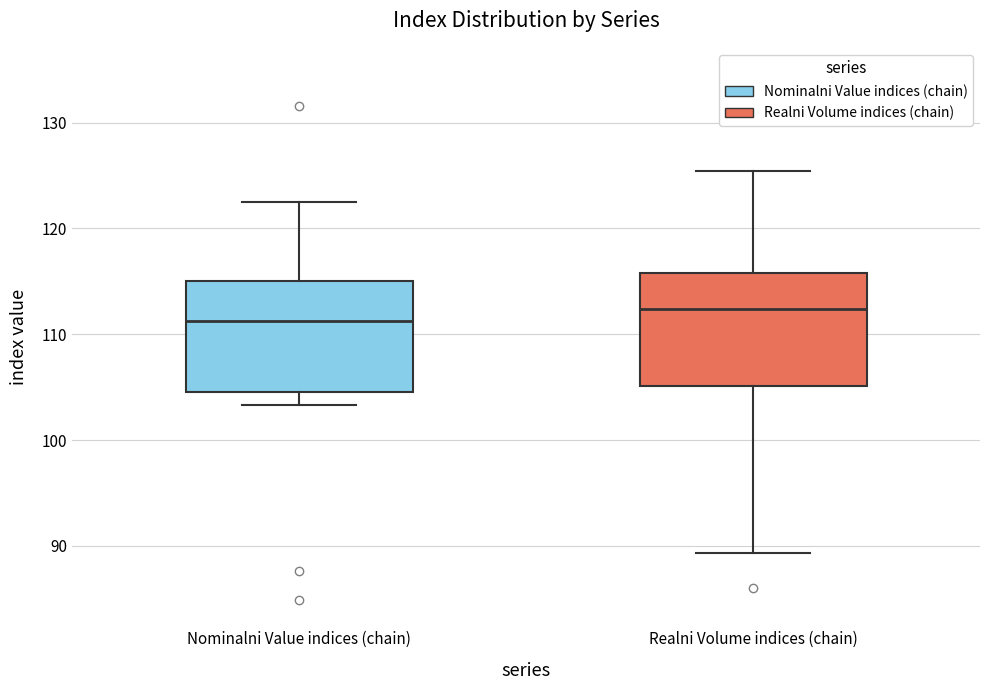

Reading left to right, read every box against the y-axis: the position of its median line, the range the box covers, and the ends of its whiskers. The values are not printed on the chart, so give them approximately, as read against the axis.

Nominalni Value indices (chain): median 111, box 105 to 115, whiskers 103 to 123
Realni Volume indices (chain): median 112, box 105 to 116, whiskers 89 to 125